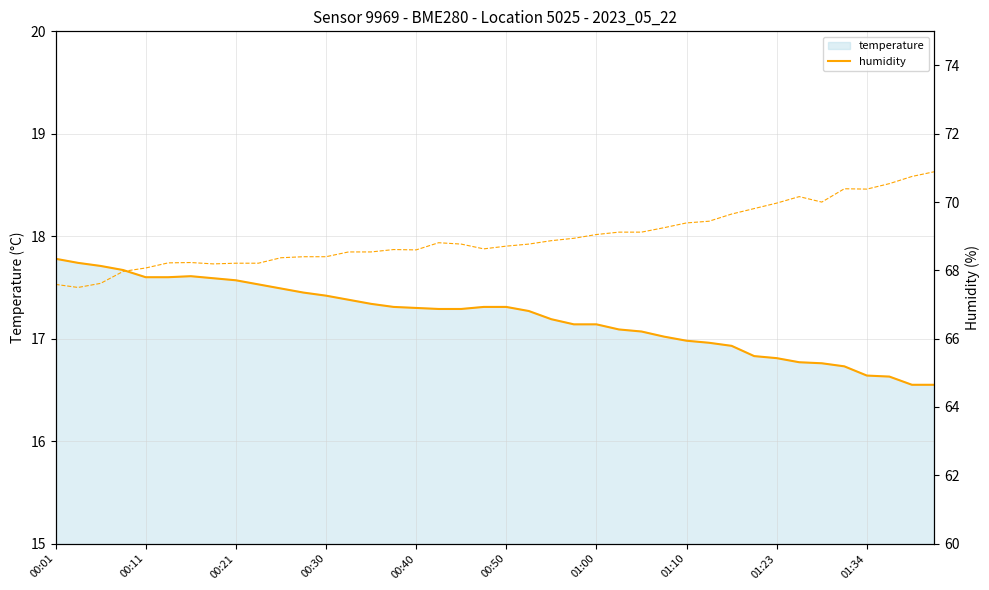

How many data points in humidity are above 68?

36